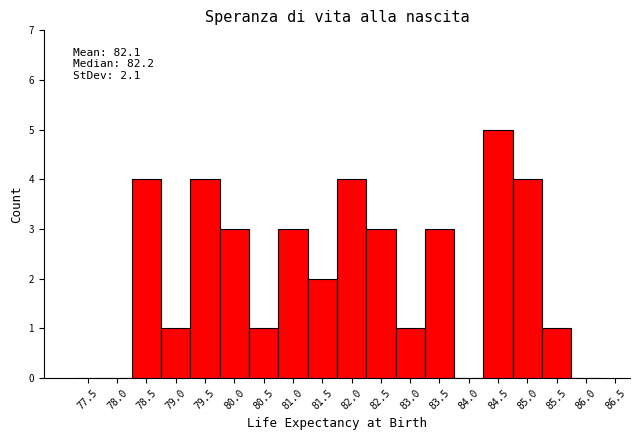

Reading left to right, extract all data points from this chart.

77.5=0	78.0=0	78.5=4	79.0=1	79.5=4	80.0=3	80.5=1	81.0=3	81.5=2	82.0=4	82.5=3	83.0=1	83.5=3	84.0=0	84.5=5	85.0=4	85.5=1	86.0=0